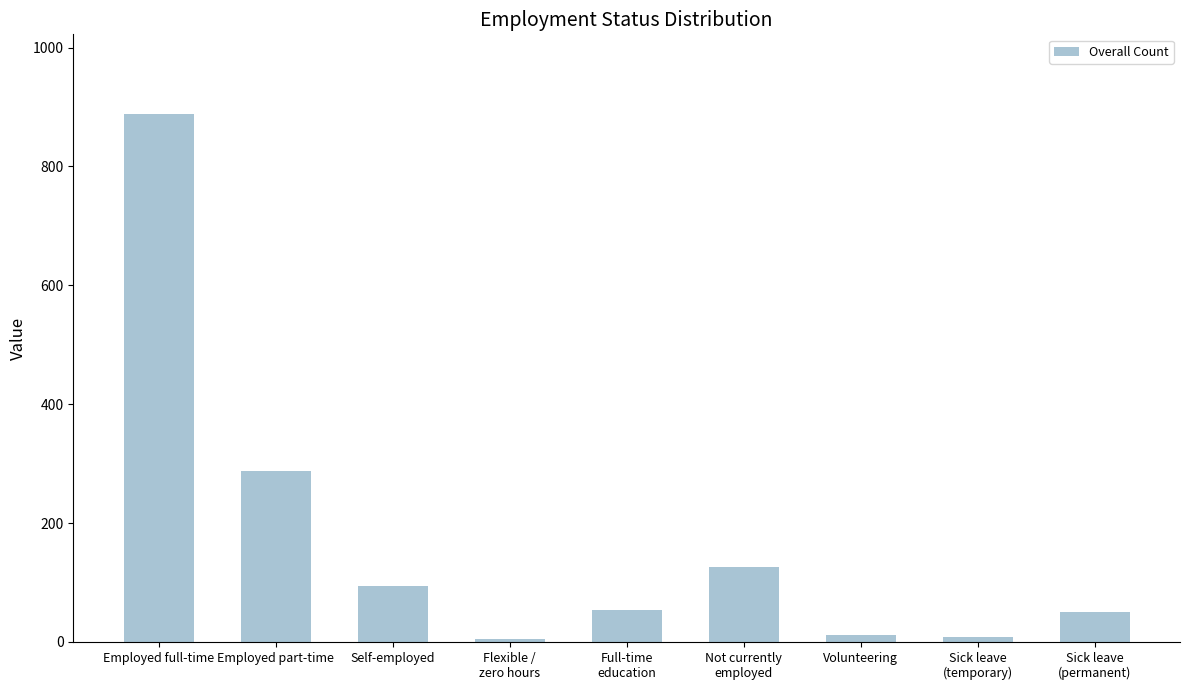

The value at Employed full-time is 889. True or false?

True